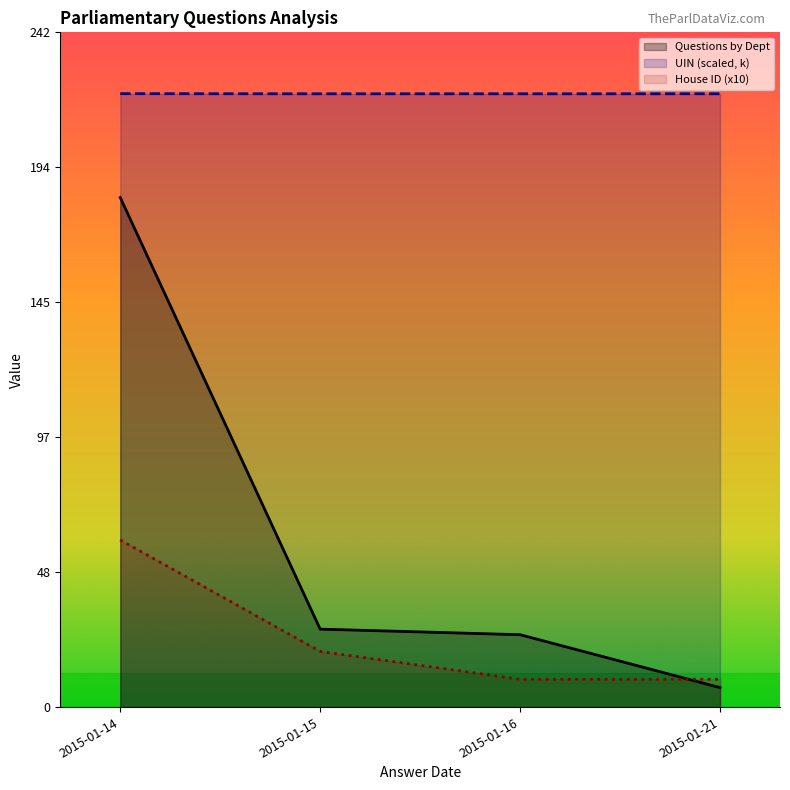

At which category is the sum across all series the highest?

2015-01-14